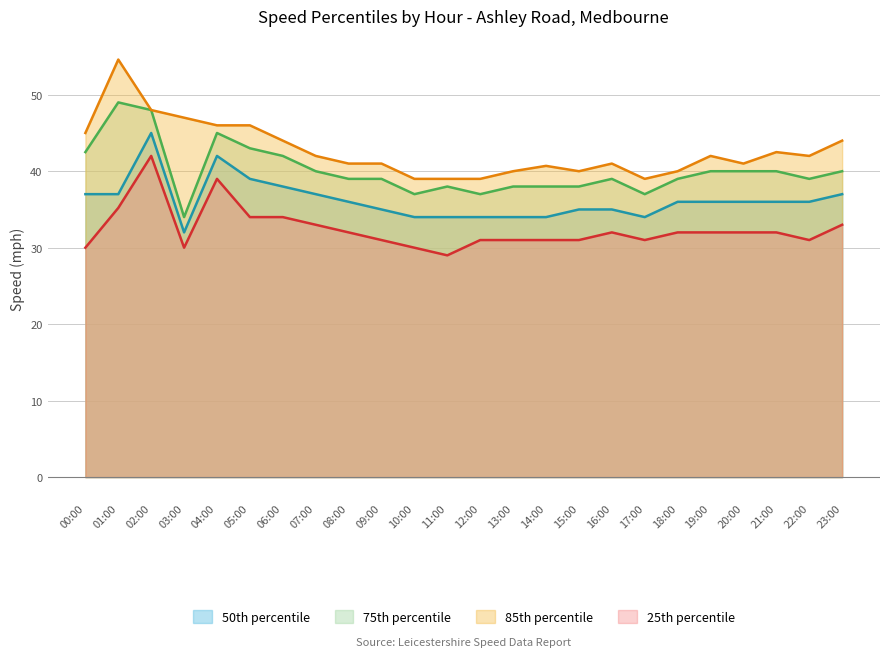

Rank the series at 05:00 from highest to lowest value.

85th percentile, 75th percentile, 50th percentile, 25th percentile